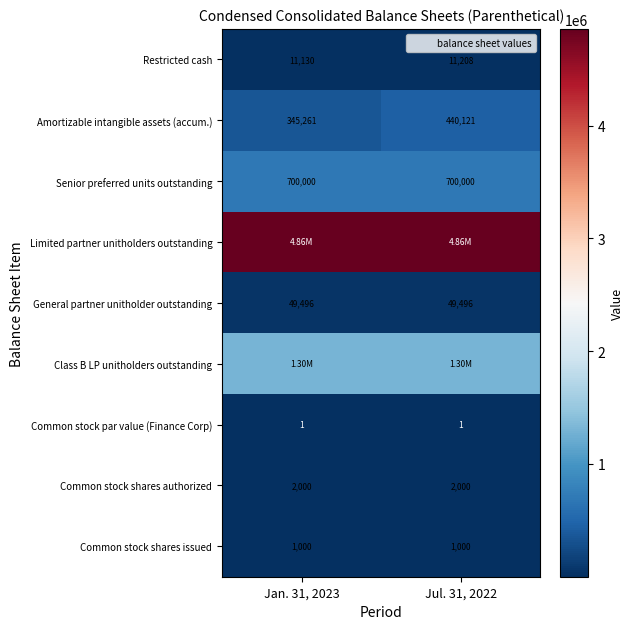

Rank the series by their maximum value, from lowest to highest.

Common stock par value (Finance Corp), Common stock shares issued, Common stock shares authorized, Restricted cash, General partner unitholder outstanding, Amortizable intangible assets (accum.), Senior preferred units outstanding, Class B LP unitholders outstanding, Limited partner unitholders outstanding